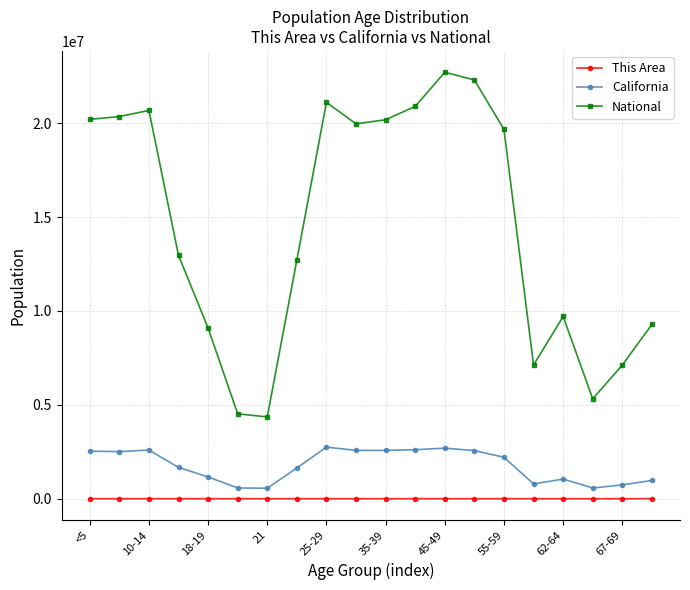

At how many categories does at least one series exceed 6763772?

17